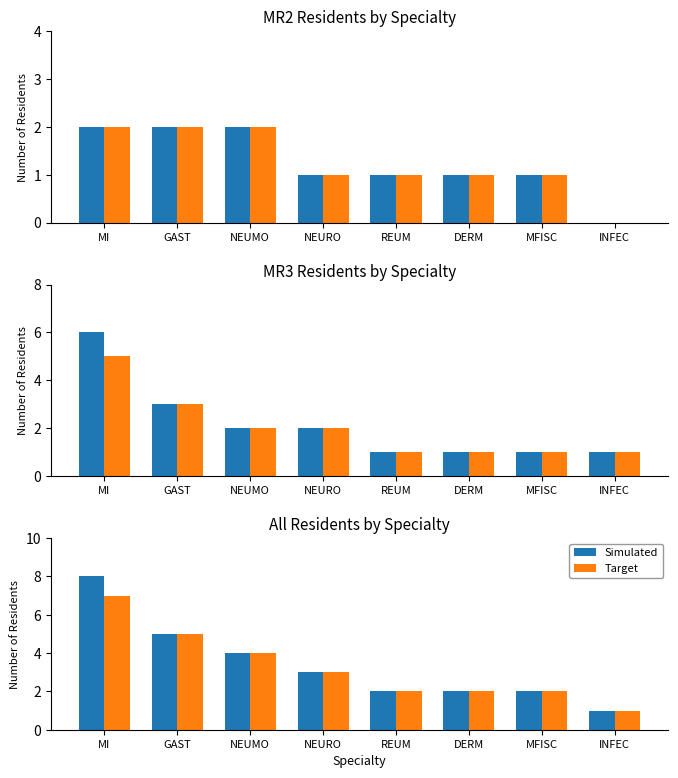

How many bars are there in each group?

2